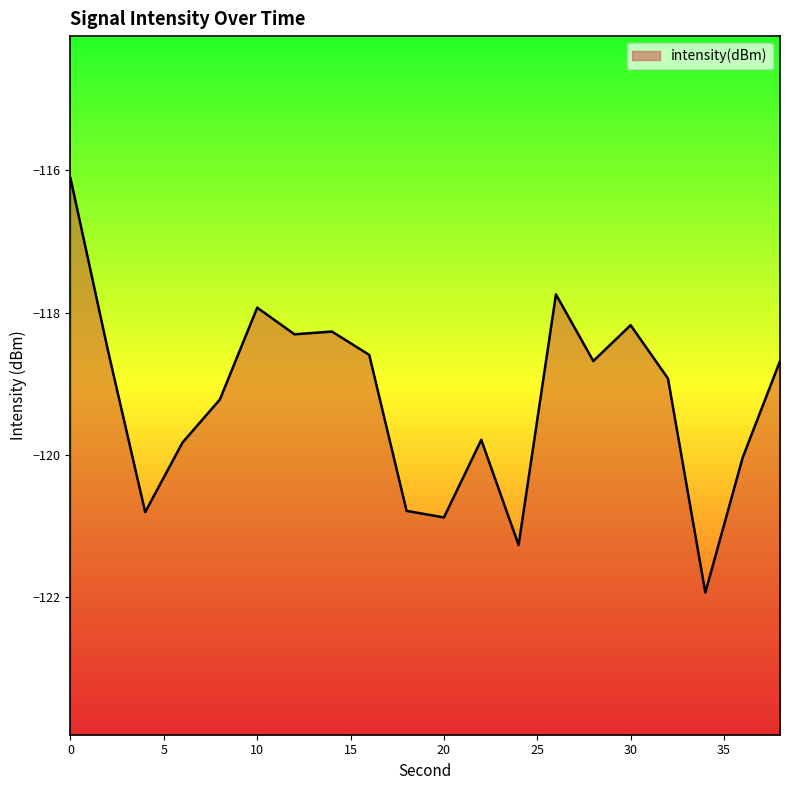

What is the smallest value displayed?

-121.9